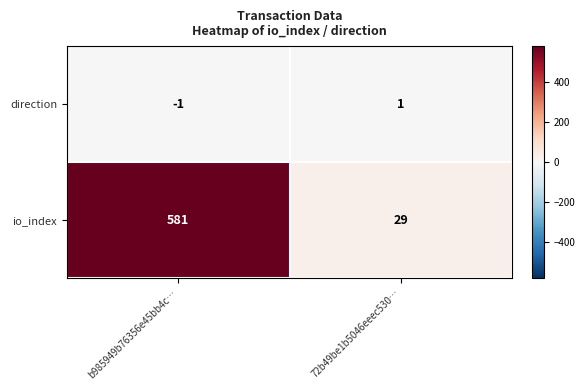

What is the sum of the io_index values at b985949b76356e45bb4c… and 72b49be1b5046eeec530…?

610